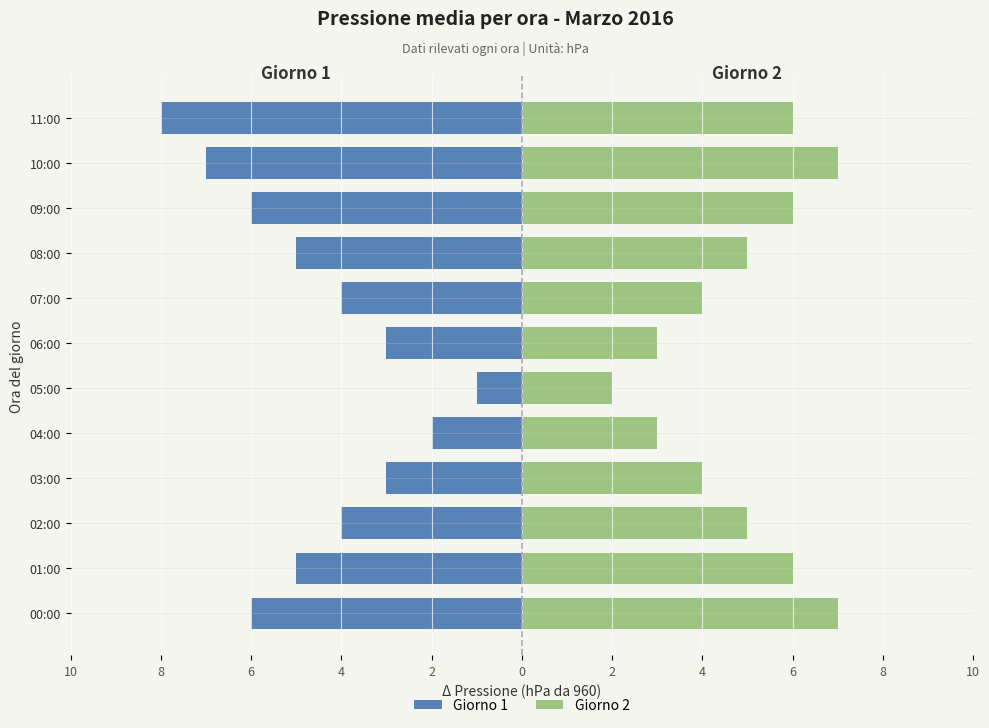

Which series has the largest total across all categories?

Giorno 2